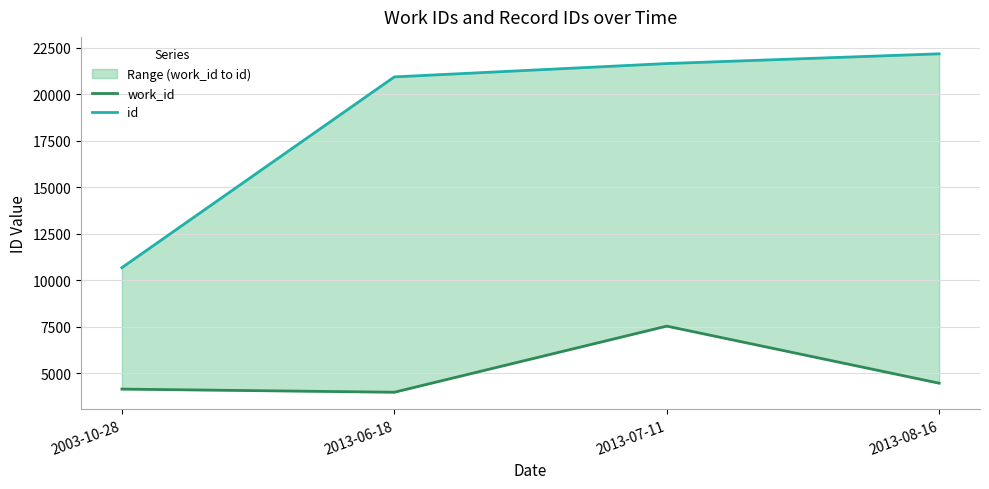

Does the chart have visible grid lines?

Yes